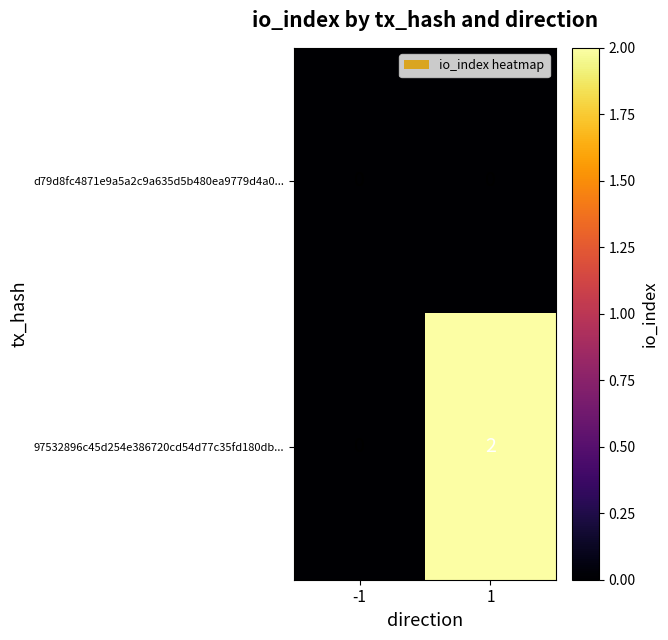

The 97532896c45d254e386720cd54d77c35fd180db... series shows 0 at -1. True or false?

True